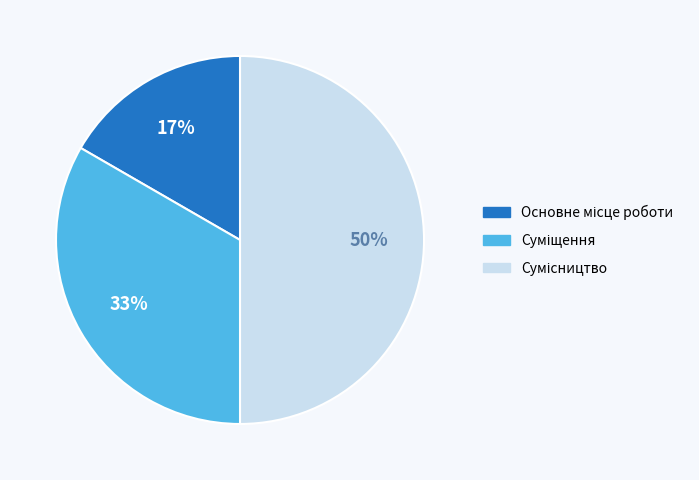

To the nearest percent, what is the difference between the largest and smallest slice percentages?

33%